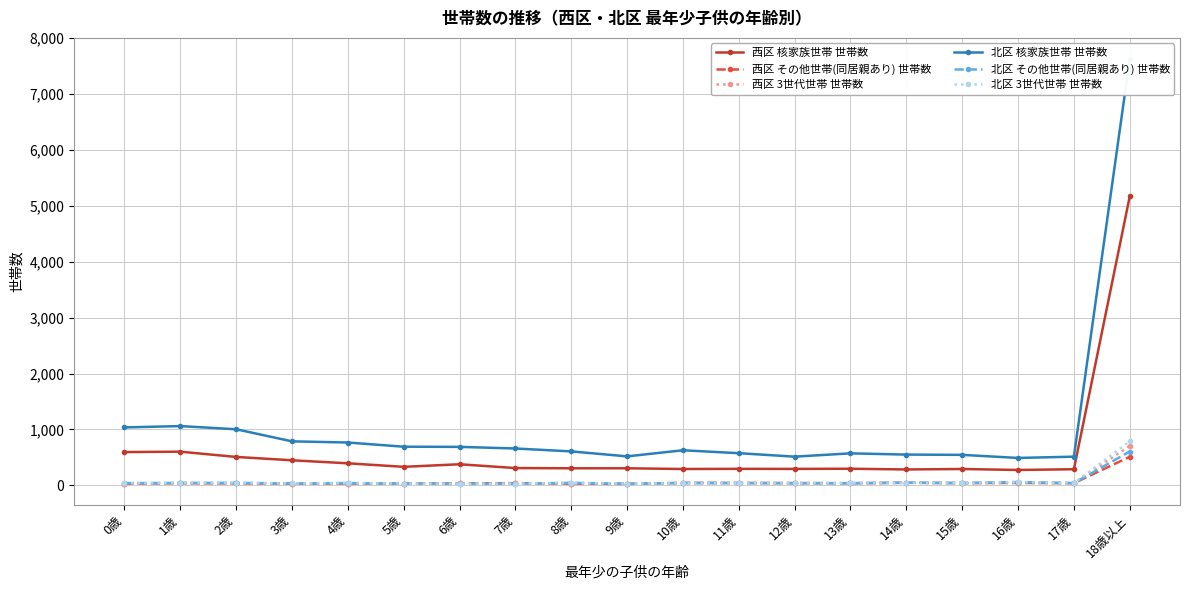

What is the lowest value of the 北区 3世代世帯 世帯数 series?

26